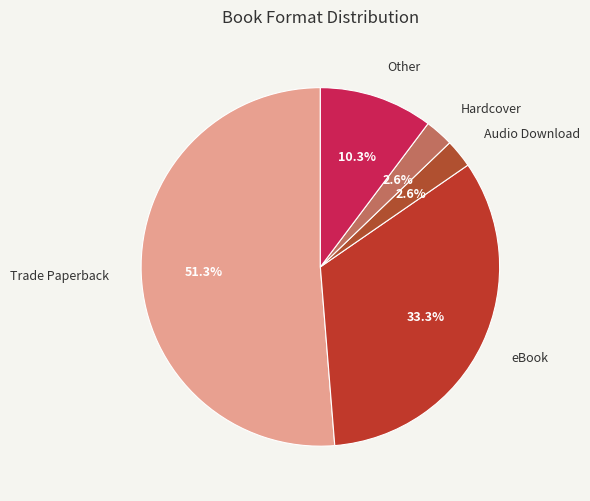

To the nearest percent, what is the difference between the largest and smallest slice percentages?

49%